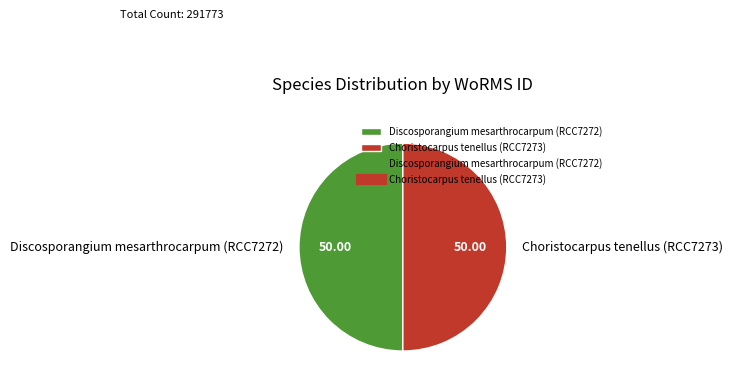

Approximately how many times larger is the value at Choristocarpus tenellus (RCC7273) compared to Discosporangium mesarthrocarpum (RCC7272)?

1.0